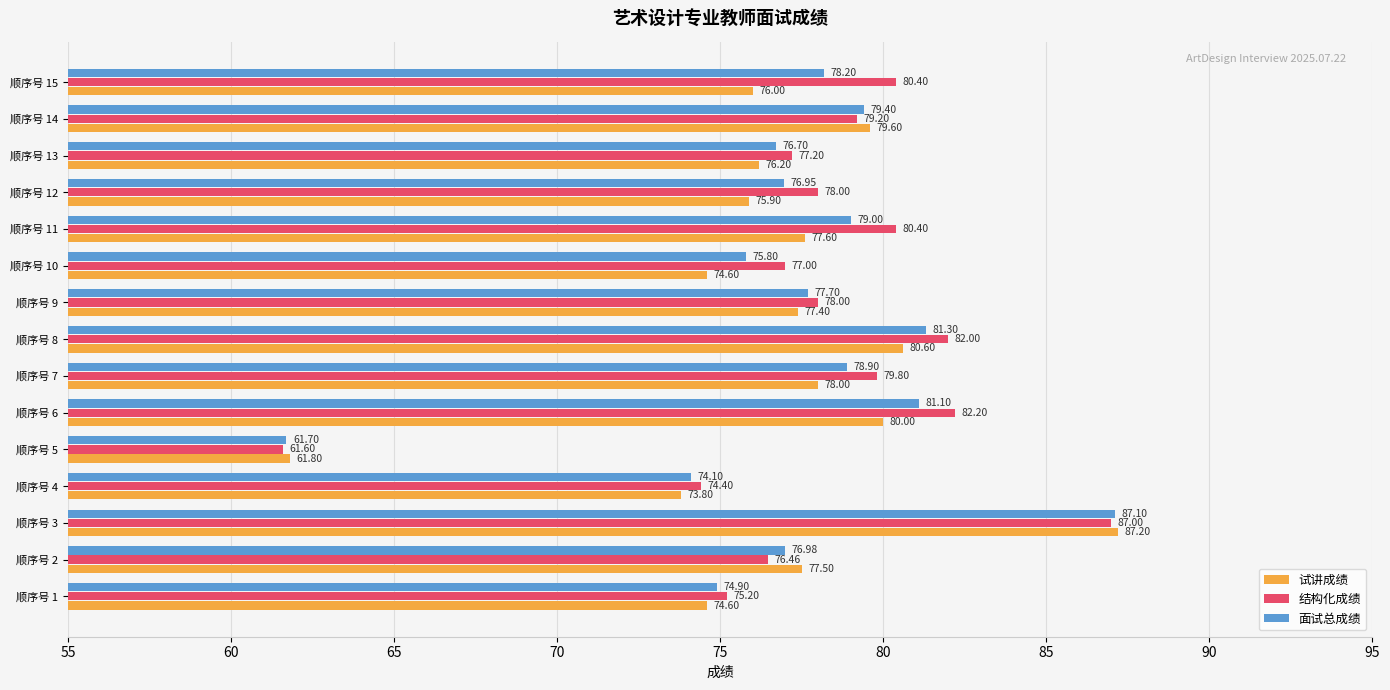

Rank the series by their average value, from lowest to highest.

试讲成绩, 面试总成绩, 结构化成绩